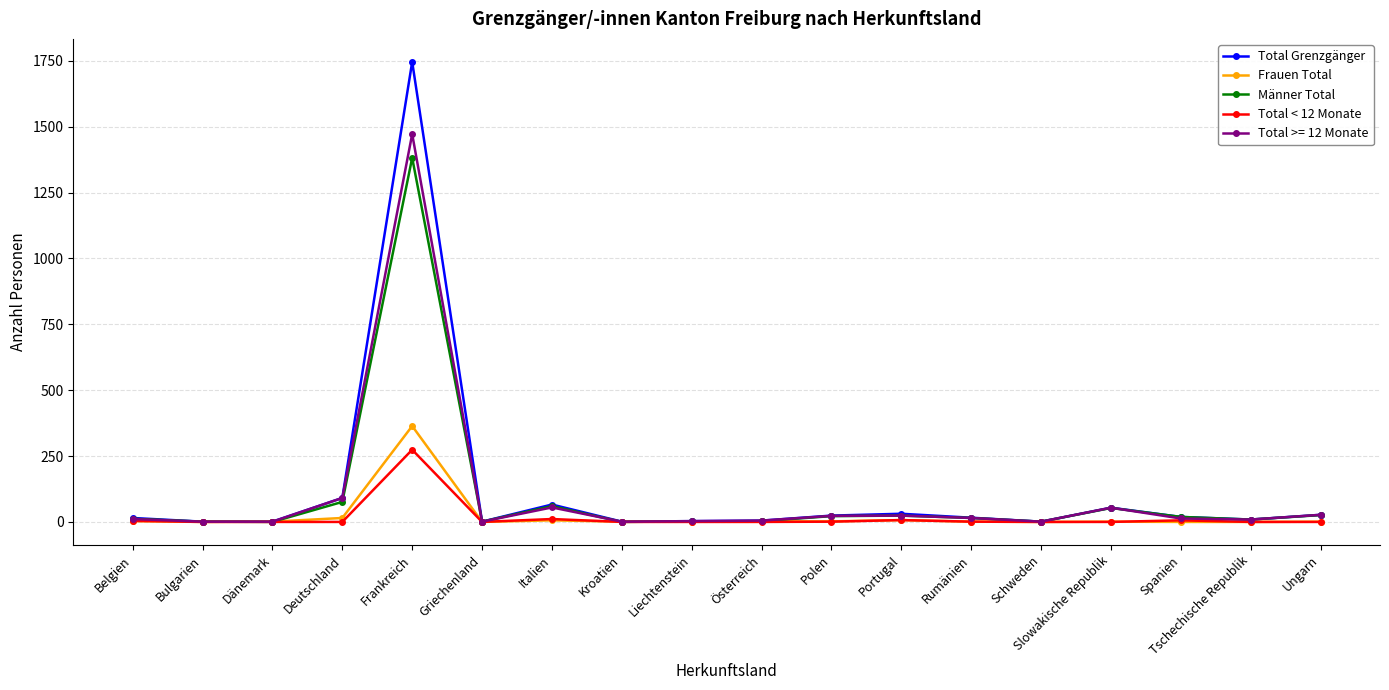

What is the difference between the maximum and minimum values in the Total Grenzgänger series?

1745